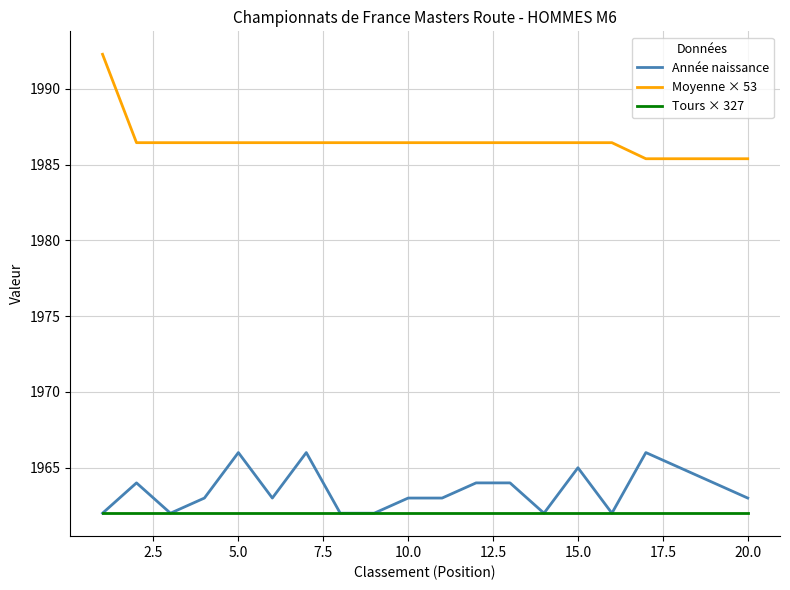

Which series has the widest spread of values?

Moyenne × 53